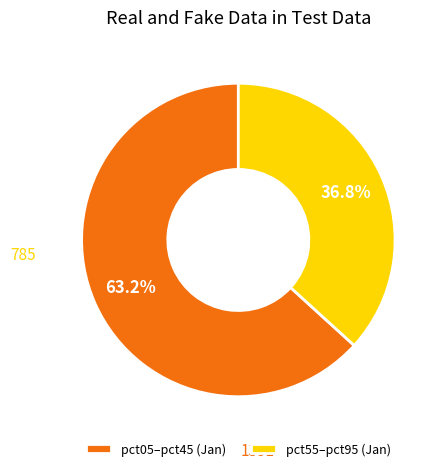

Which slice is the smallest?

pct55–pct95 (Jan)